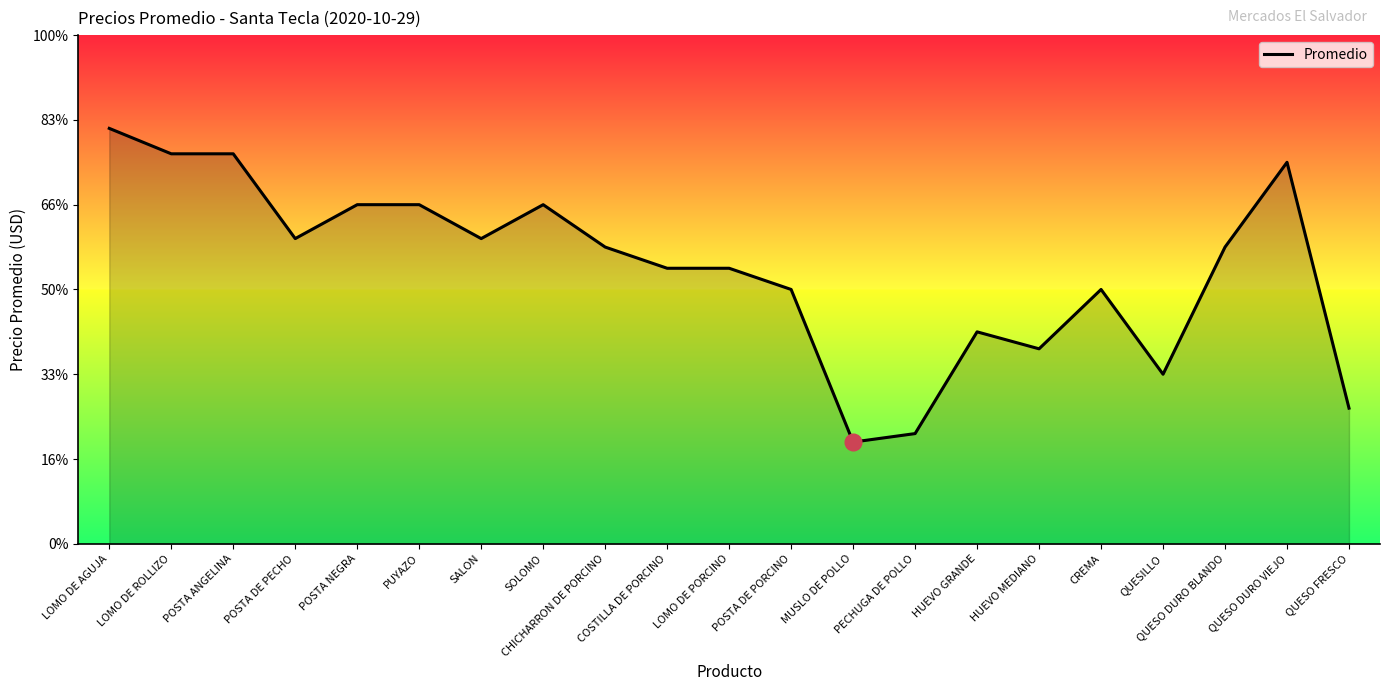

Reading left to right, transcribe all the data shown in this chart.

LOMO DE AGUJA=4.9	LOMO DE ROLLIZO=4.6	POSTA ANGELINA=4.6	POSTA DE PECHO=3.6	POSTA NEGRA=4.0	PUYAZO=4.0	SALON=3.6	SOLOMO=4.0	CHICHARRON DE PORCINO=3.5	COSTILLA DE PORCINO=3.2	LOMO DE PORCINO=3.2	POSTA DE PORCINO=3.0	MUSLO DE POLLO=1.2	PECHUGA DE POLLO=1.3	HUEVO GRANDE=2.5	HUEVO MEDIANO=2.3	CREMA=3.0	QUESILLO=2.0	QUESO DURO BLANDO=3.5	QUESO DURO VIEJO=4.5	QUESO FRESCO=1.6